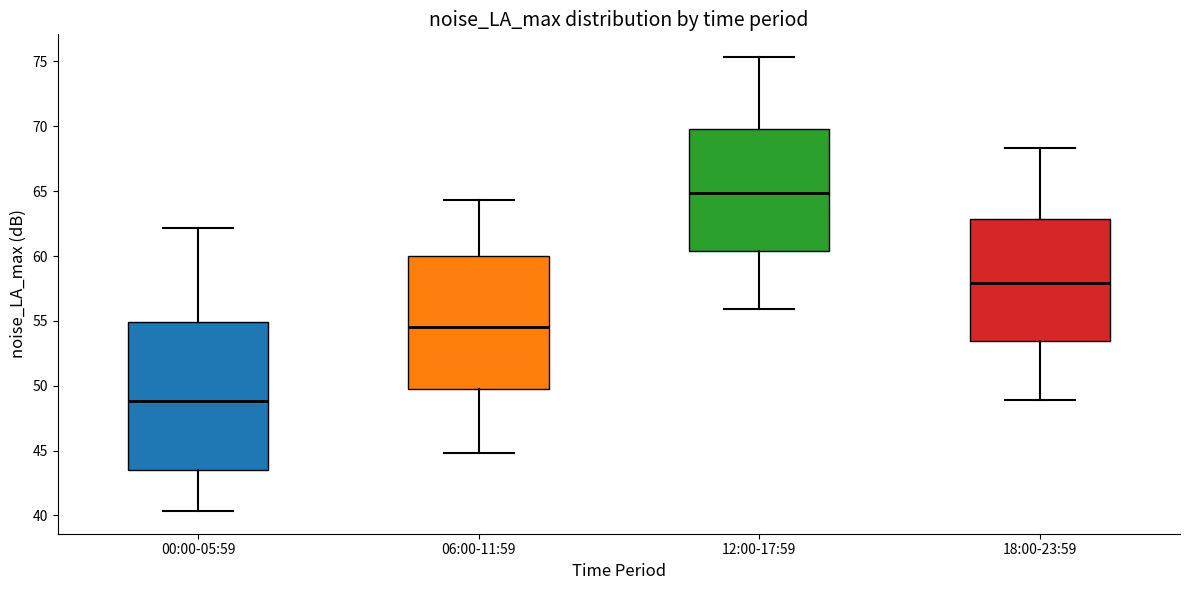

Which box's median line is the highest?

12:00-17:59